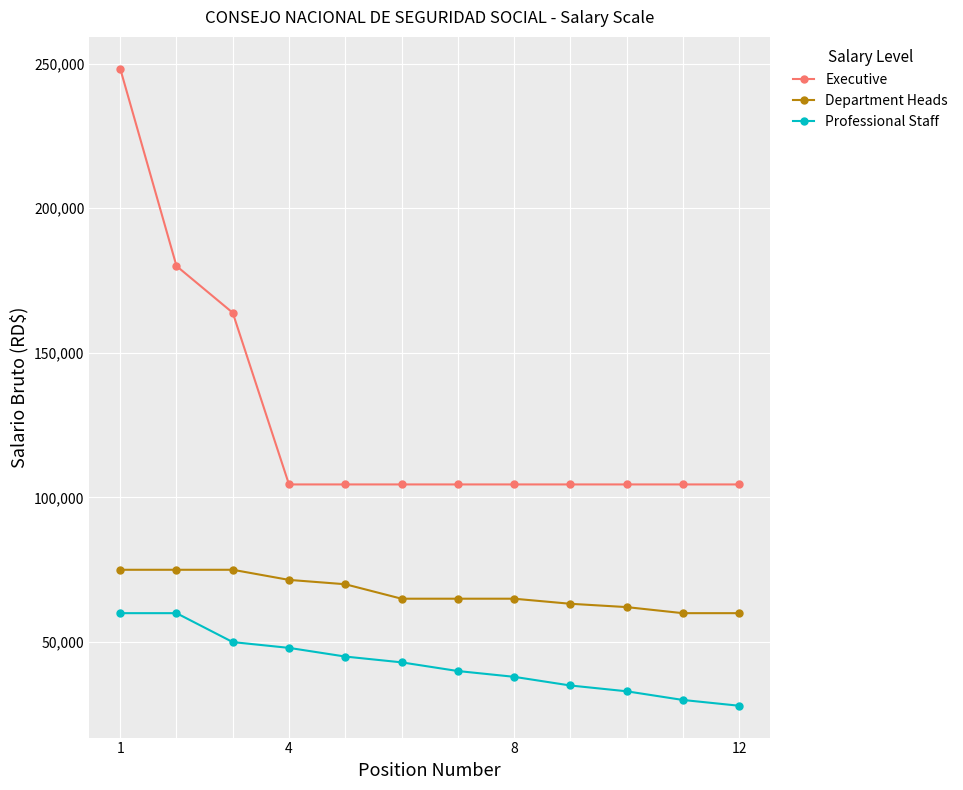

True or false: Department Heads and Professional Staff intersect in this chart.

False